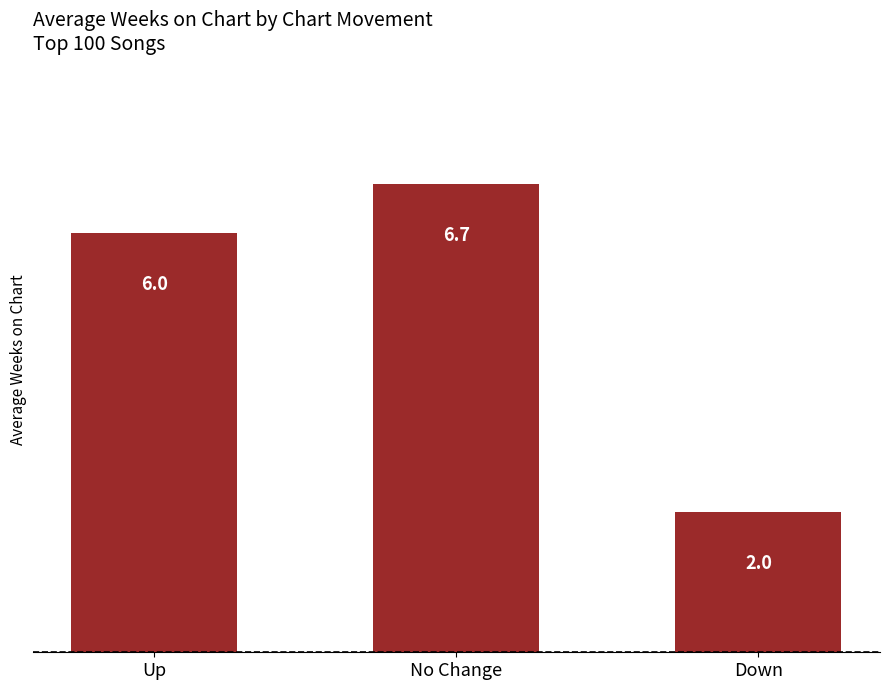

What is the ratio of the value at No Change to the value at Up?

1.1